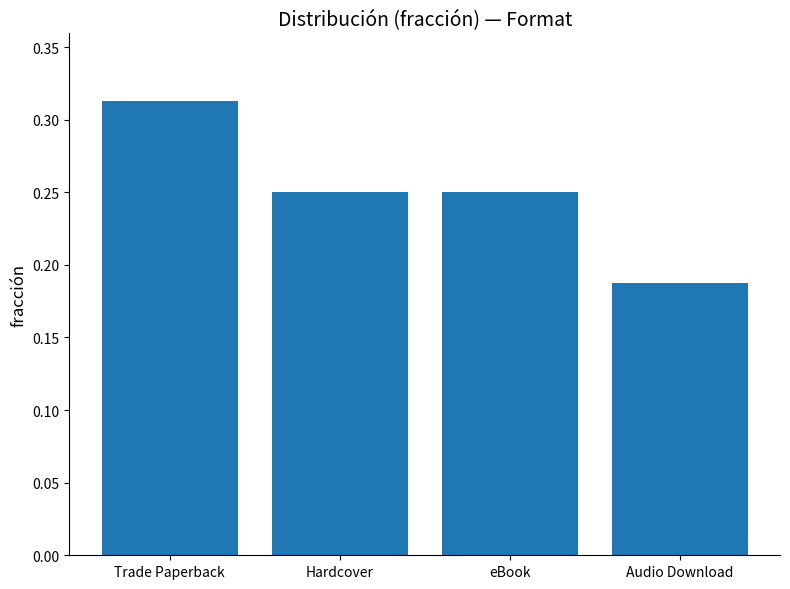

What position from the left is Hardcover?

2